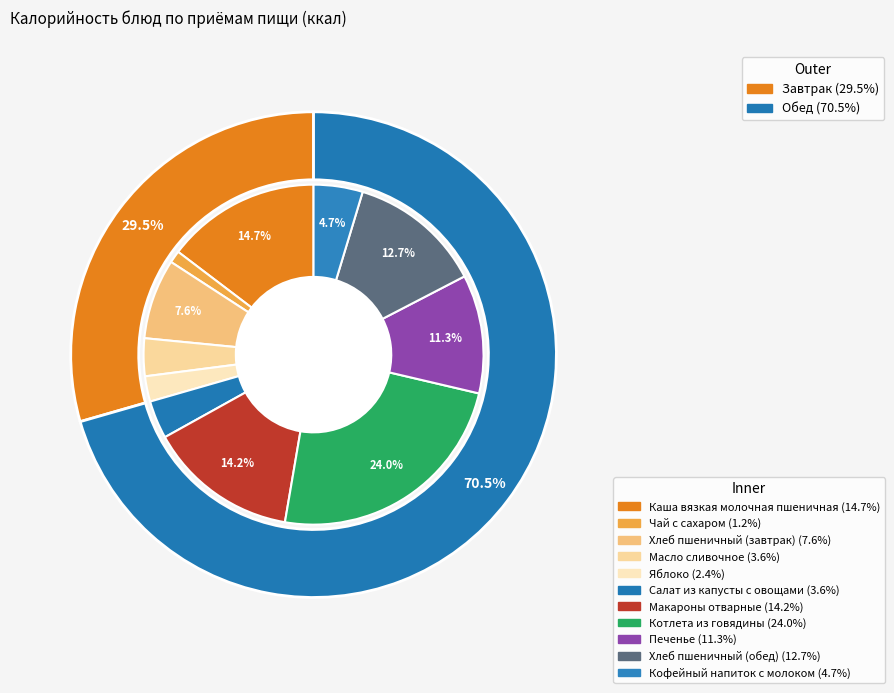

Which slice is the largest?

Котлета из говядины